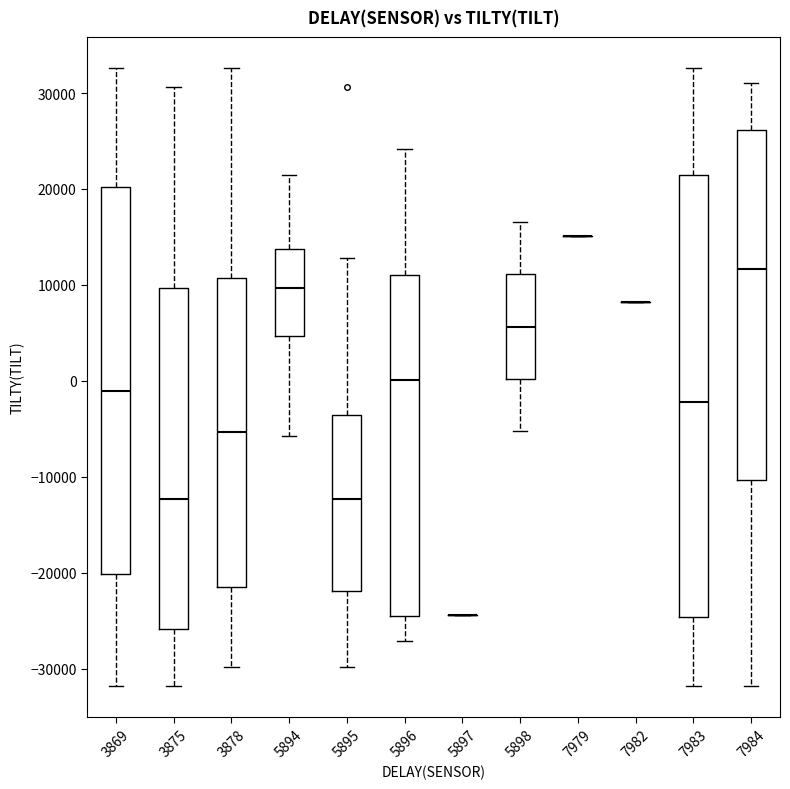

Reading left to right, transcribe this box plot: for each box, give where its median line is, the range the box spans, and where its two whiskers end, as read against the y-axis. The values are not printed on the chart, so give them approximately, as read against the axis.

3869: median -1000, box -20000 to 20000, whiskers -32000 to 33000
3875: median -12000, box -26000 to 10000, whiskers -32000 to 31000
3878: median -5000, box -22000 to 11000, whiskers -30000 to 33000
5894: median 10000, box 5000 to 14000, whiskers -6000 to 21000
5895: median -12000, box -22000 to -4000, whiskers -30000 to 13000
5896: median 0, box -24000 to 11000, whiskers -27000 to 24000
5897: box collapsed to a line at -24000, whiskers -24000 to -24000
5898: median 6000, box 0 to 11000, whiskers -5000 to 17000
7979: box collapsed to a line at 15000, whiskers 15000 to 15000
7982: box collapsed to a line at 8000, whiskers 8000 to 8000
7983: median -2000, box -25000 to 21000, whiskers -32000 to 33000
7984: median 12000, box -10000 to 26000, whiskers -32000 to 31000